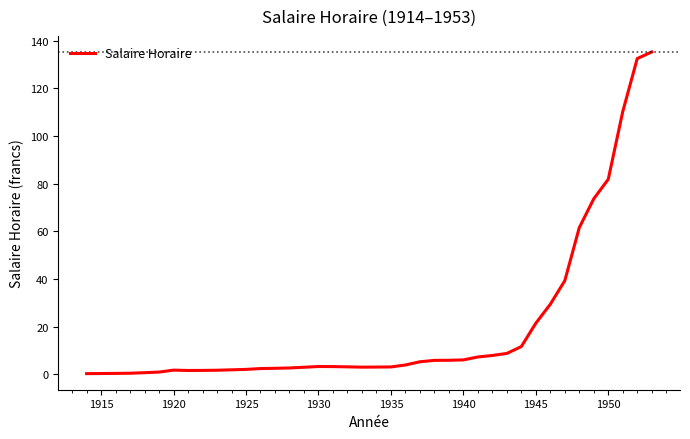

Approximately how many times larger is the value at 1935 compared to 1930?

0.9